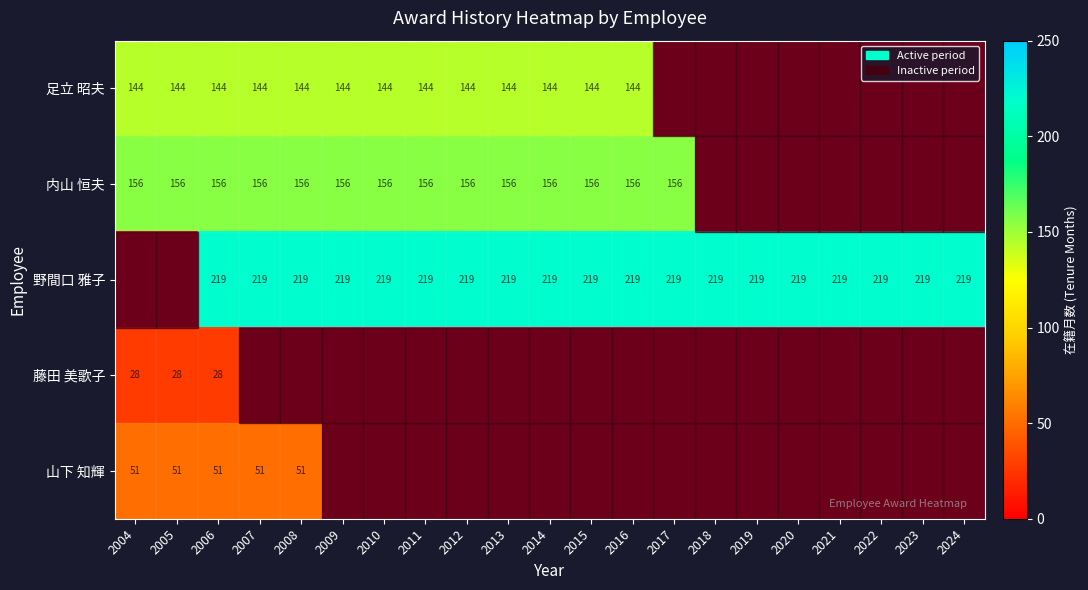

What is the maximum value shown in the chart?

219.0